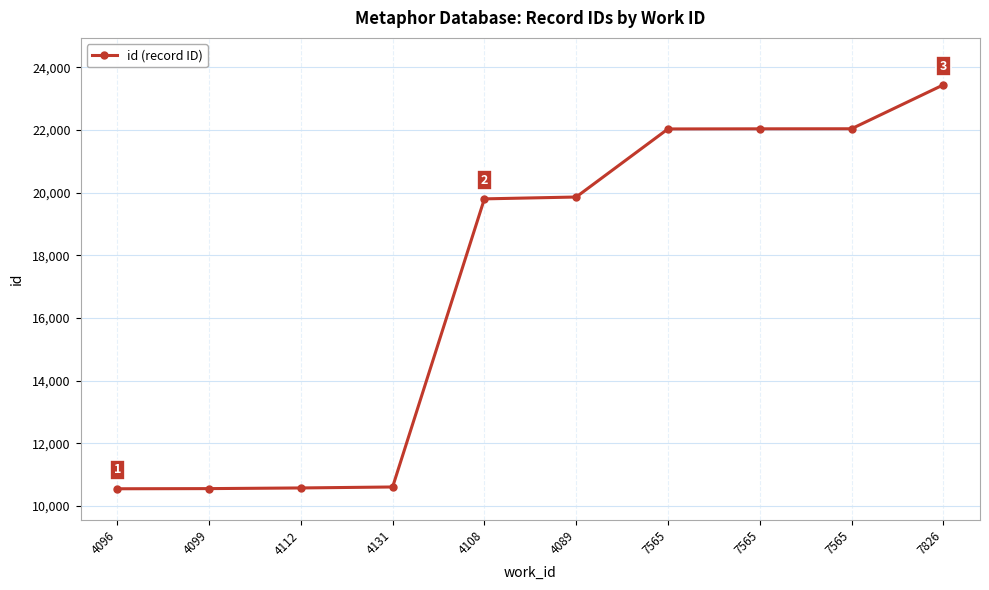

What is the sum of all values?

171463